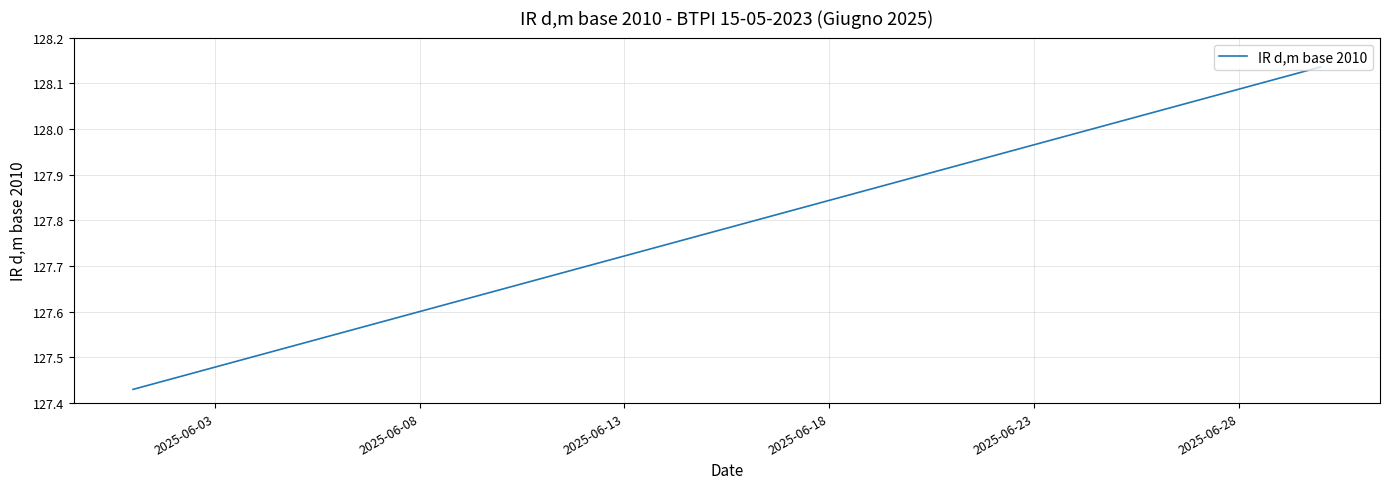

What is the difference between the maximum and minimum values?

0.7